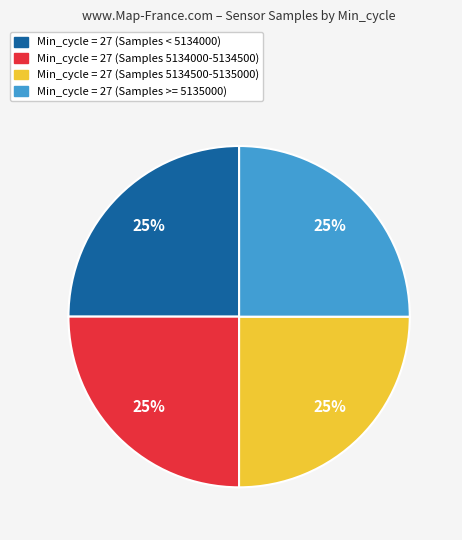

Does any single category account for the majority?

No